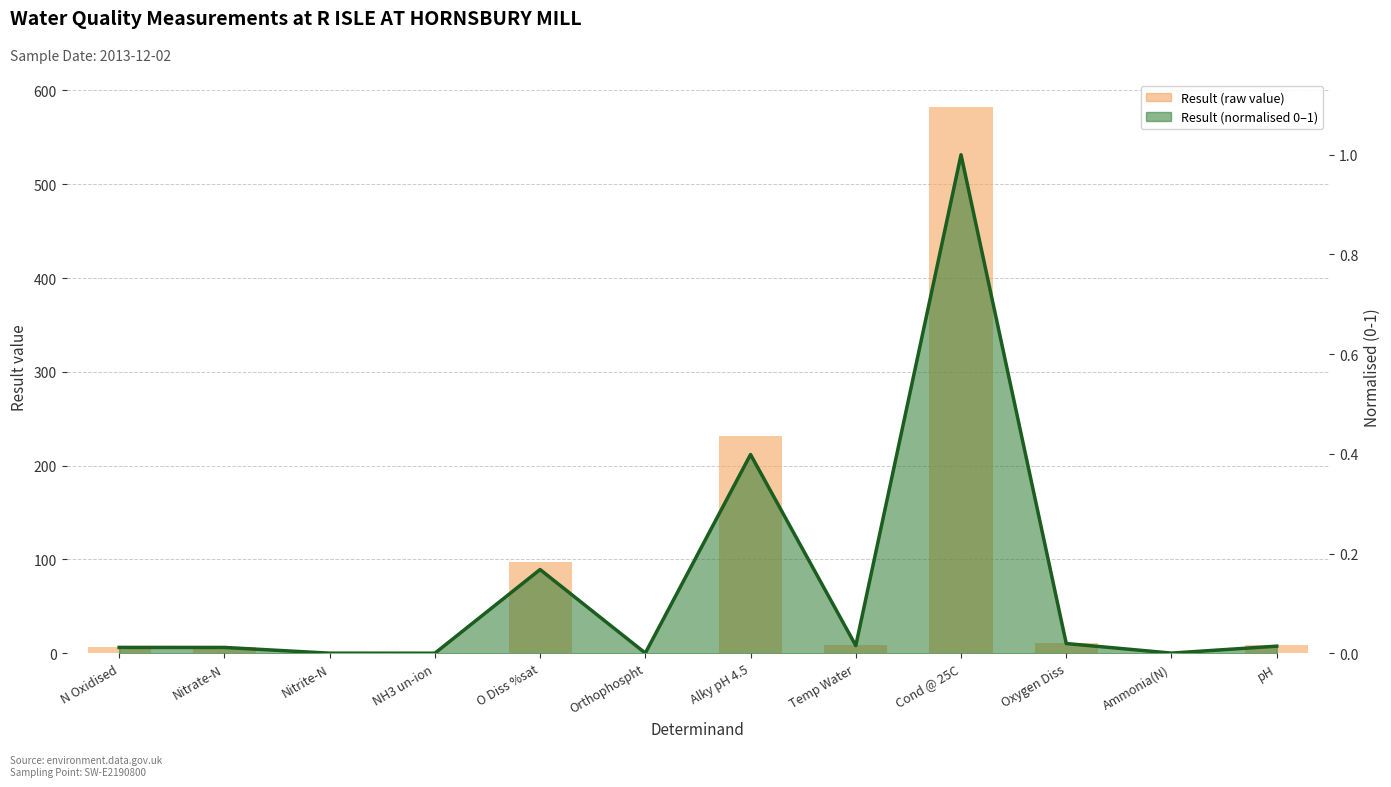

The value at Temp Water is 8.9. True or false?

True